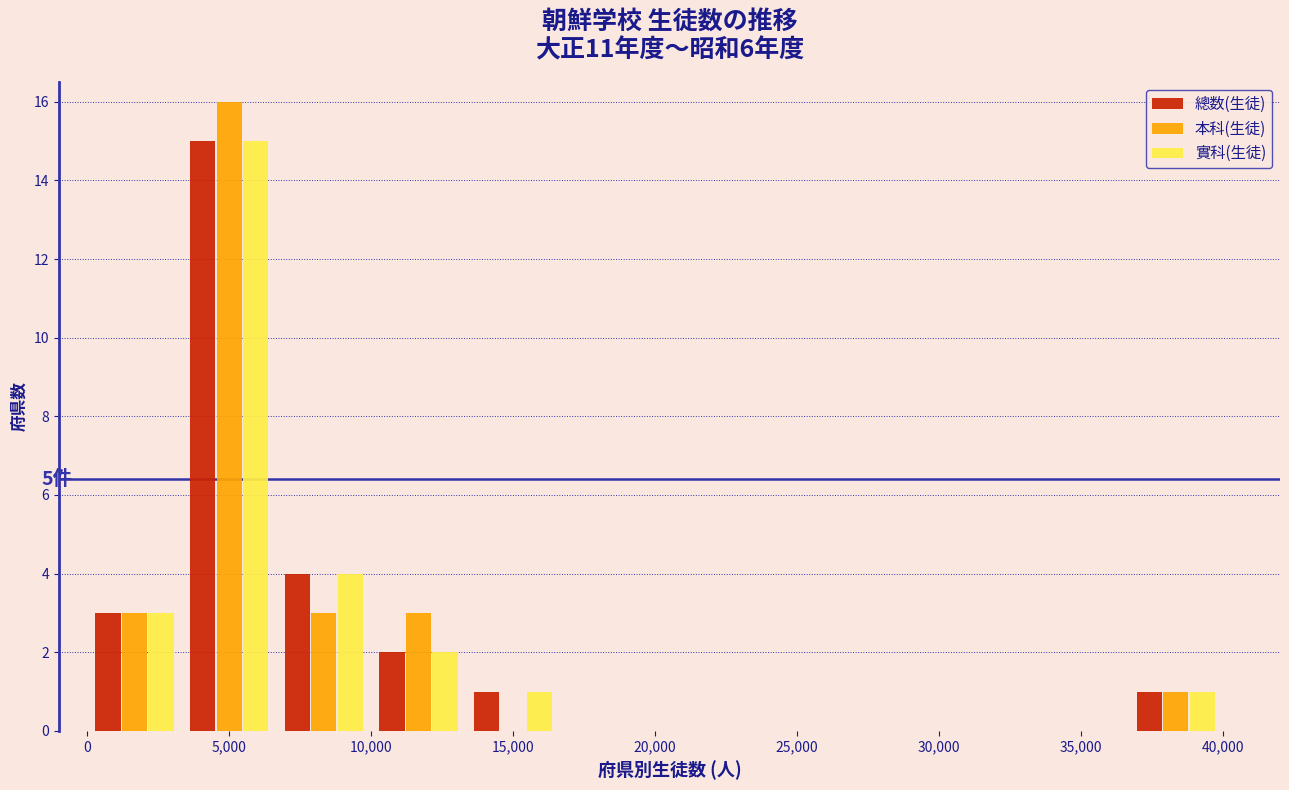

In the 總数(生徒) series, which range on the x-axis has the tallest bar?

3500 to 6500